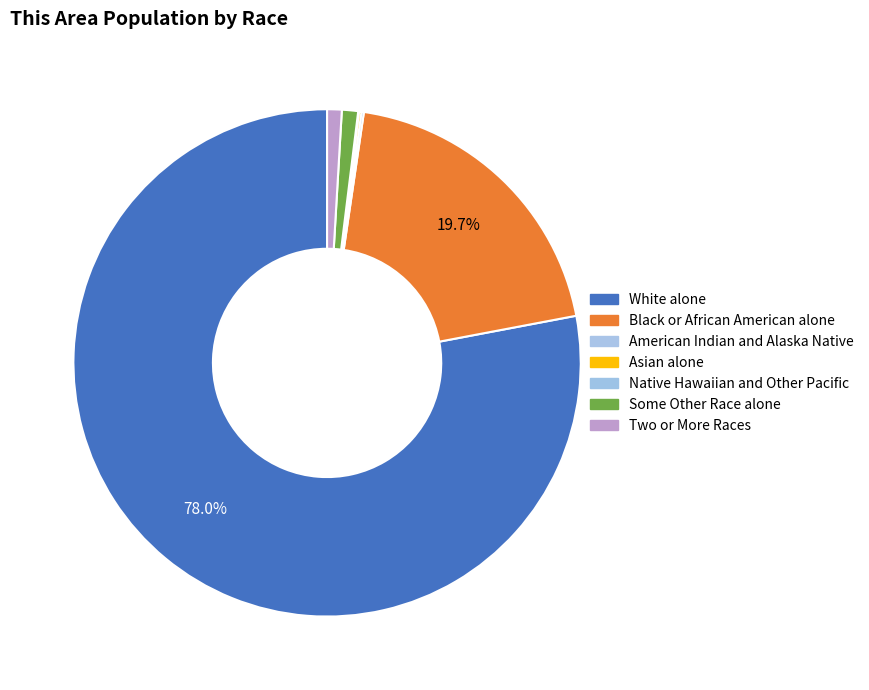

What percentage is NOT represented by White alone?

22.0%